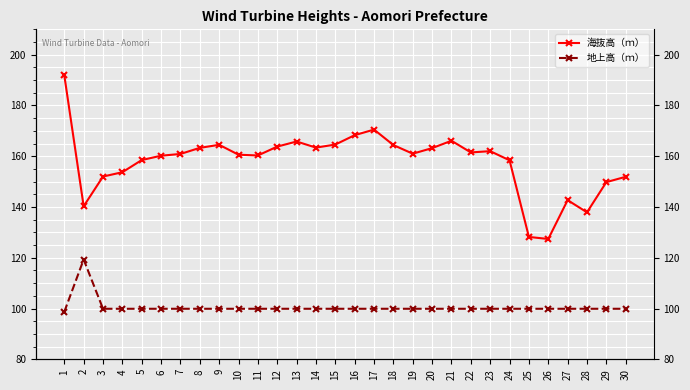

How many values in the 地上高（ｍ） series are below 99?

1